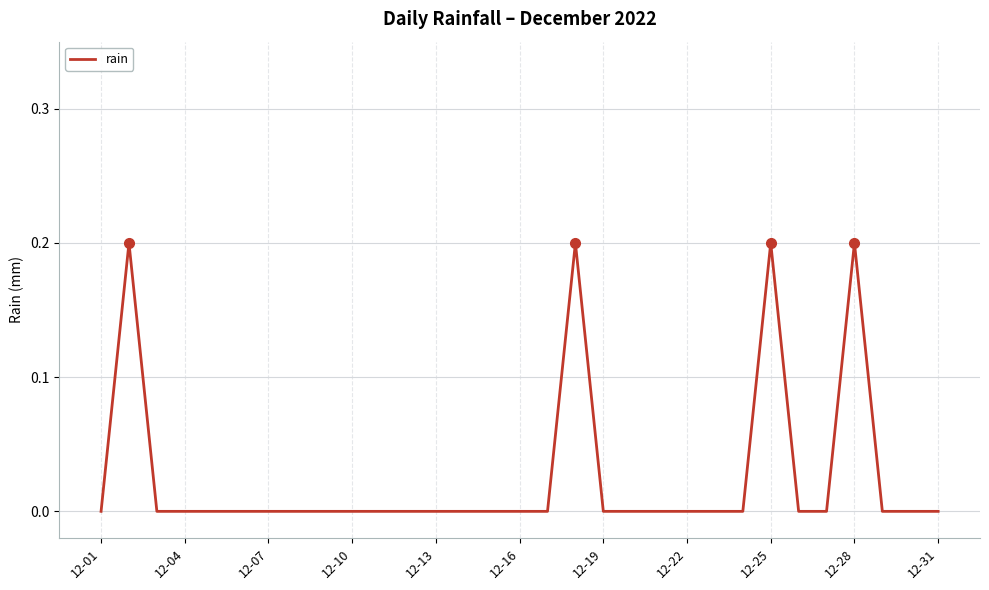

Which label corresponds to the smallest value in the chart?

12-01